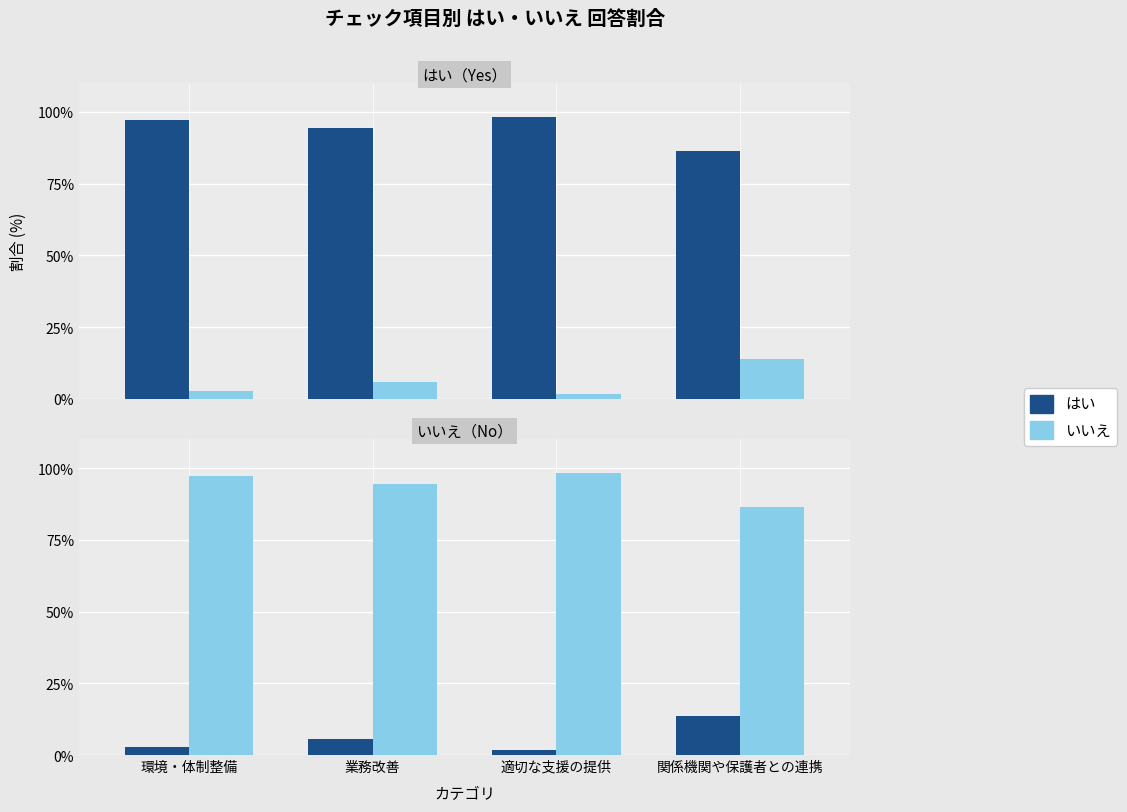

How many values in the いいえ series are below 5?

2